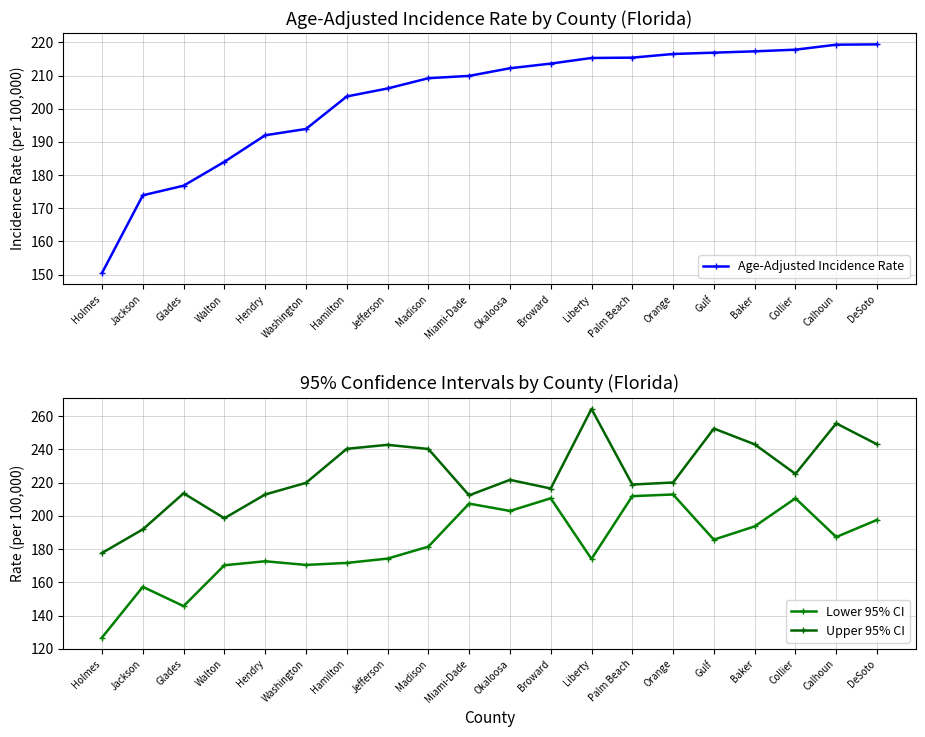

True or false: Upper 95% CI and Lower 95% CI intersect in this chart.

False